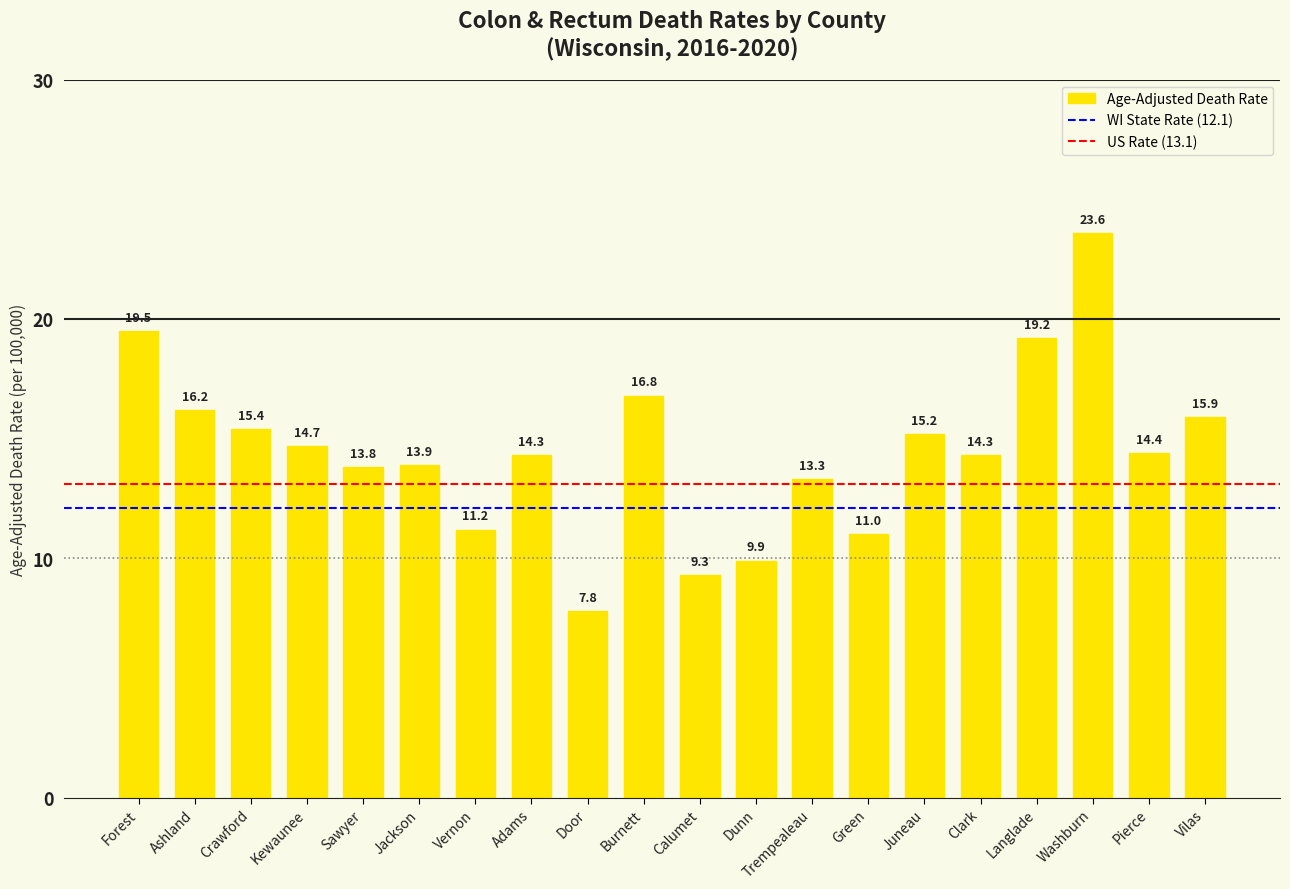

What is the average value?

14.5